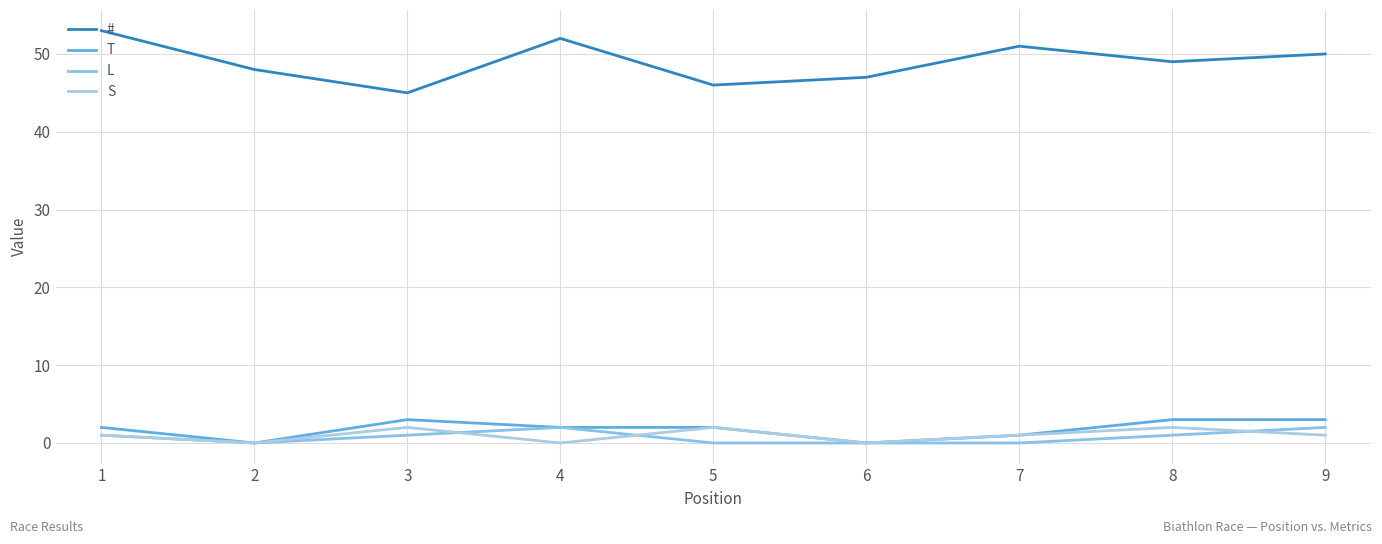

True or false: T has more than 2 interior local peaks.

False